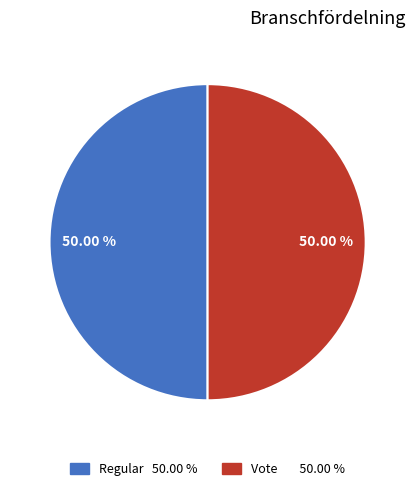

How many slices are in this pie chart?

2